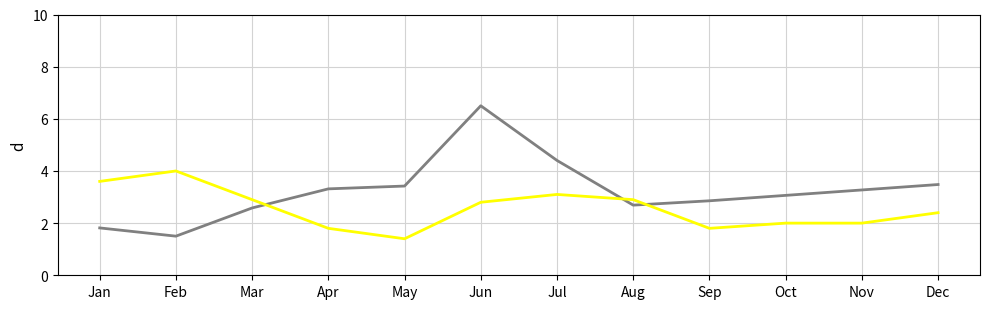

What is the spread (max minus min) of values at Dec?

1.1